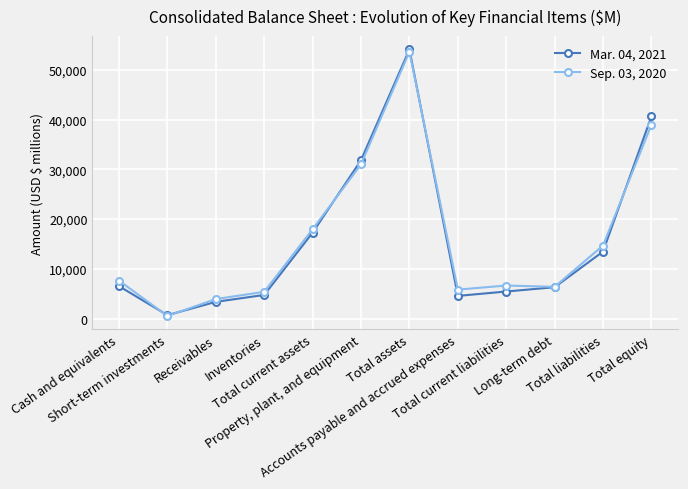

True or false: Mar. 04, 2021 has a value of 54135 at Total assets.

True